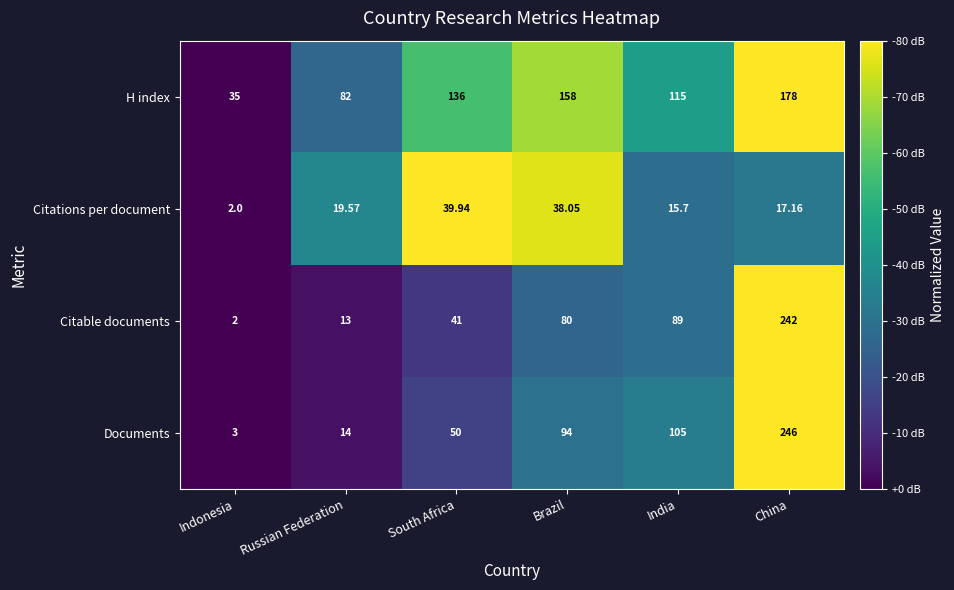

Which series has the widest spread of values?

Documents